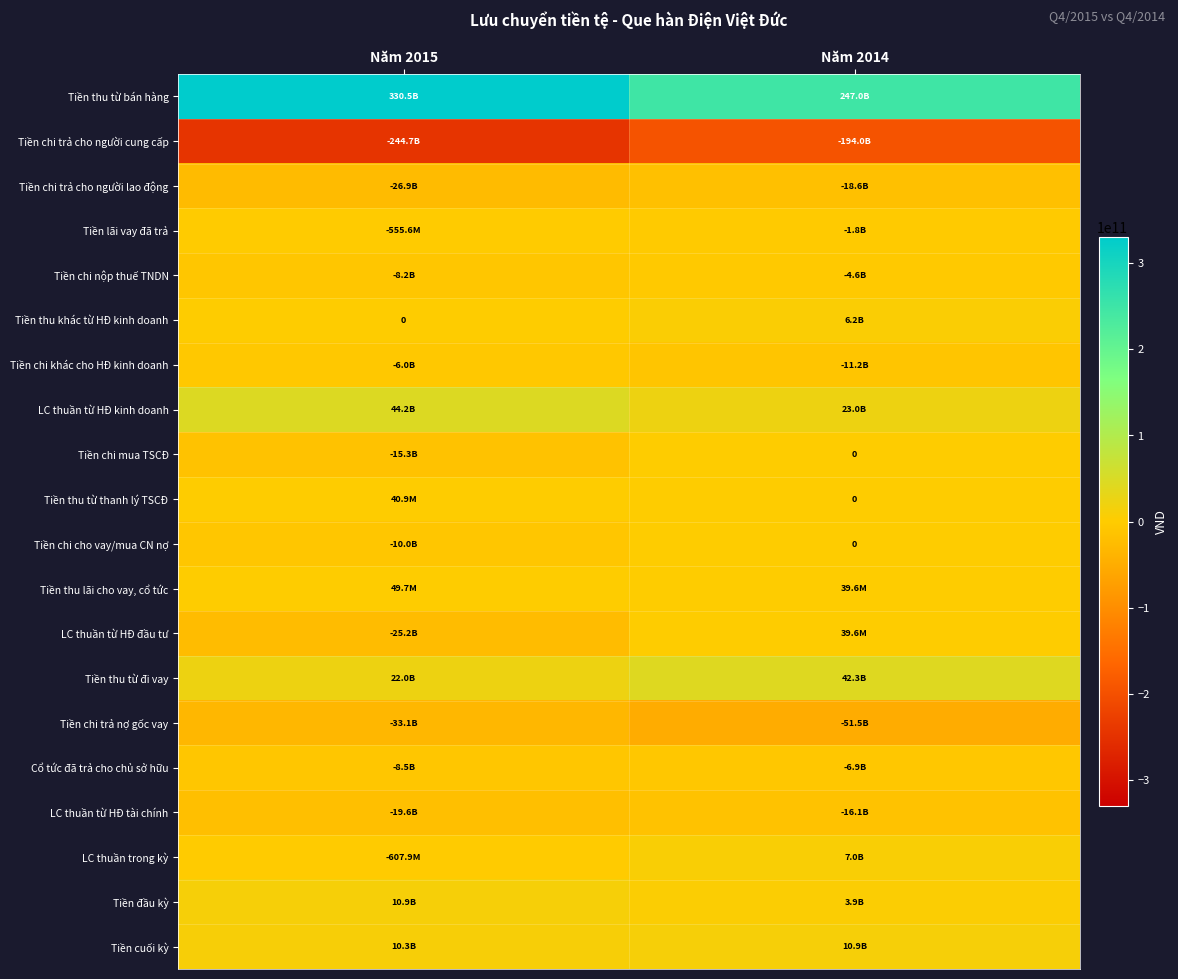

What is the sum of all Tiền thu khác từ HĐ kinh doanh values?

6234012031